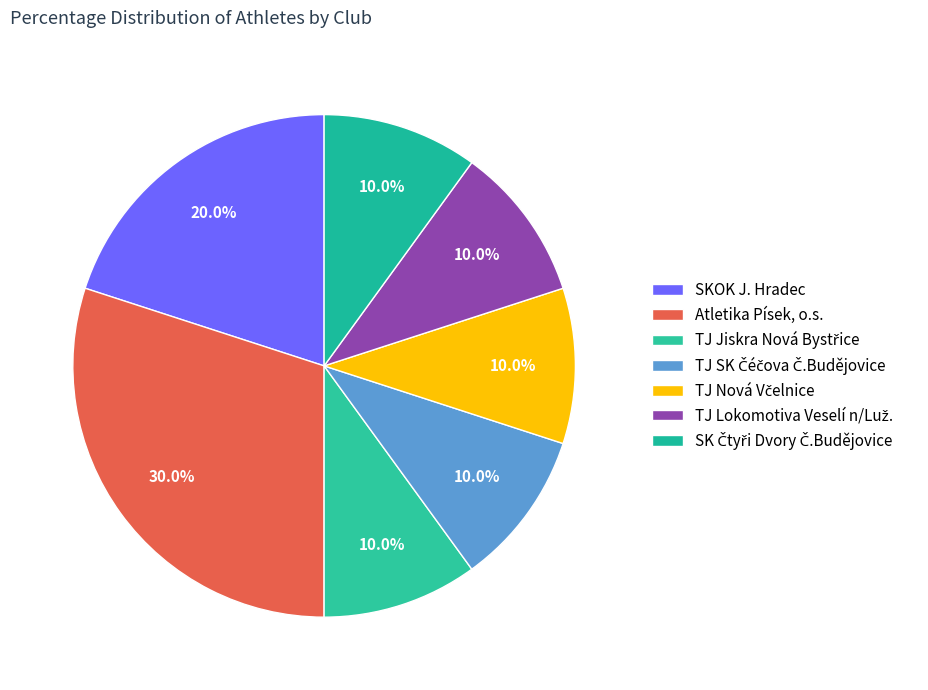

How many slices are in this pie chart?

7